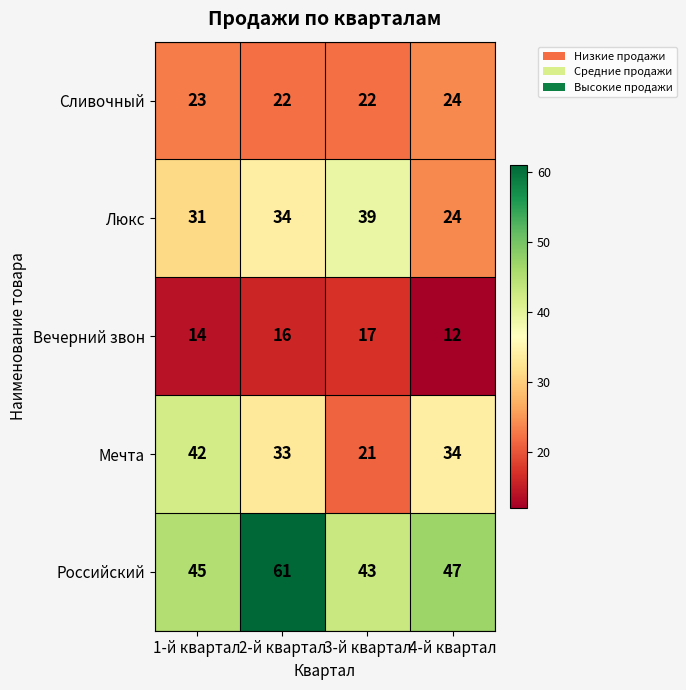

Reading left to right, transcribe all the data shown in this chart.

Сливочный: 23	22	22	24
Люкс: 31	34	39	24
Вечерний звон: 14	16	17	12
Мечта: 42	33	21	34
Российский: 45	61	43	47